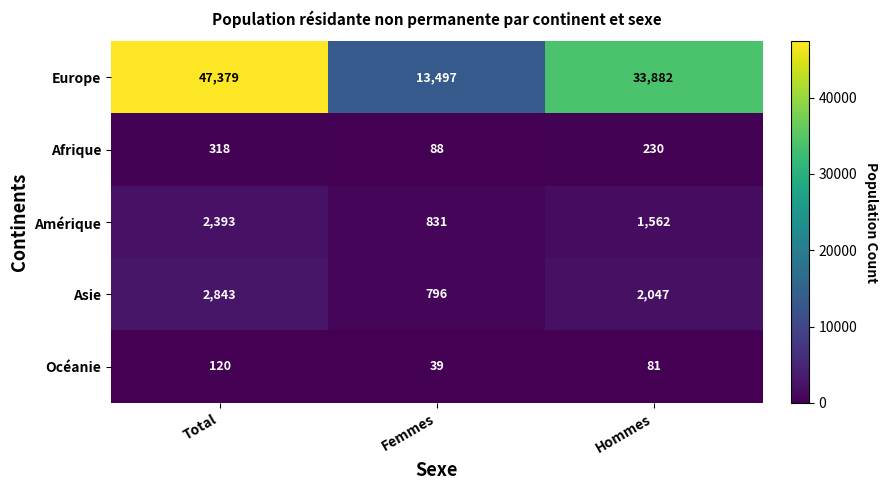

Where is Europe nearest to the value 30438?

Hommes